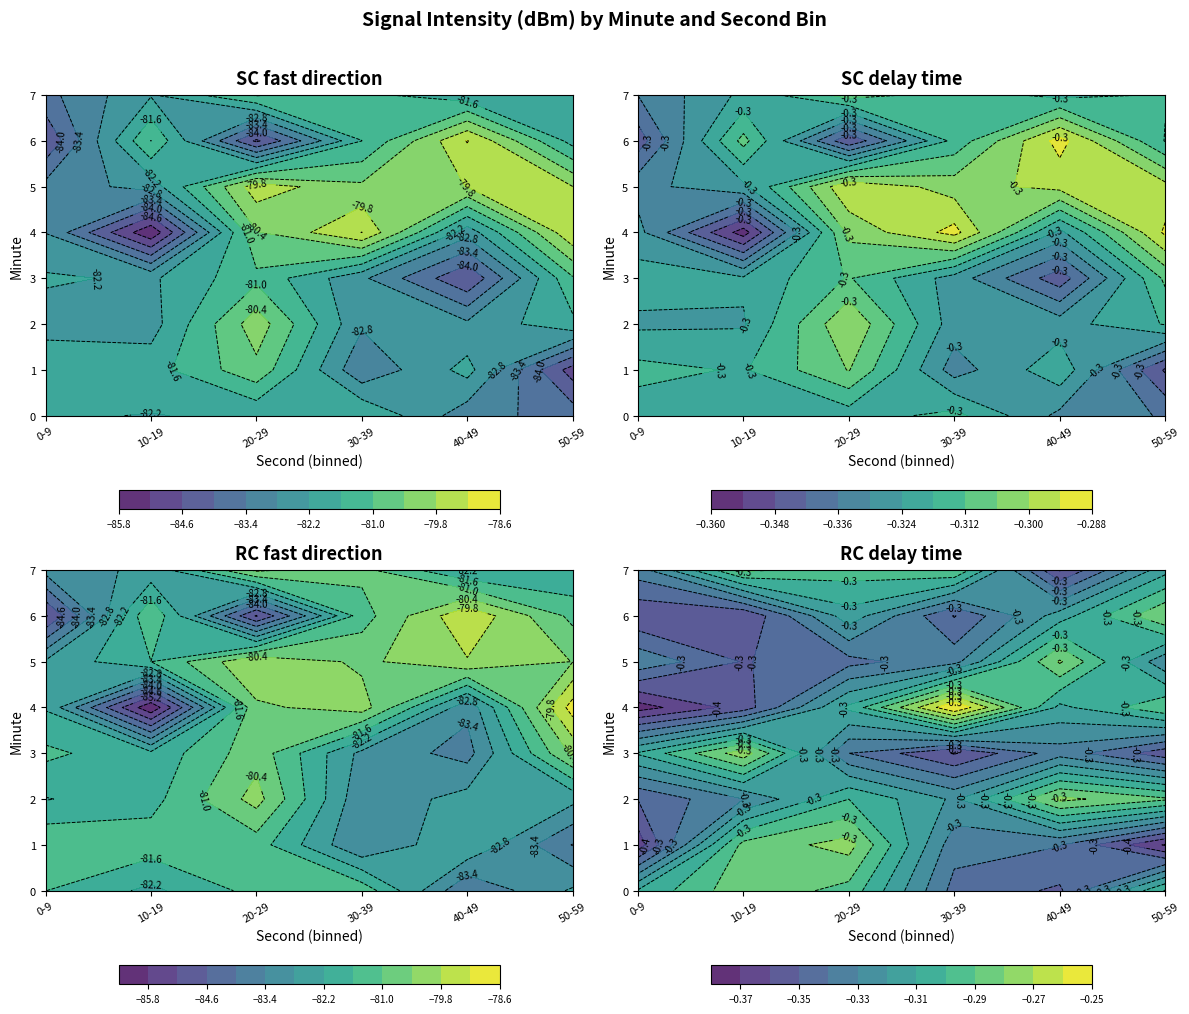

At which category is the sum across all series the highest?

2